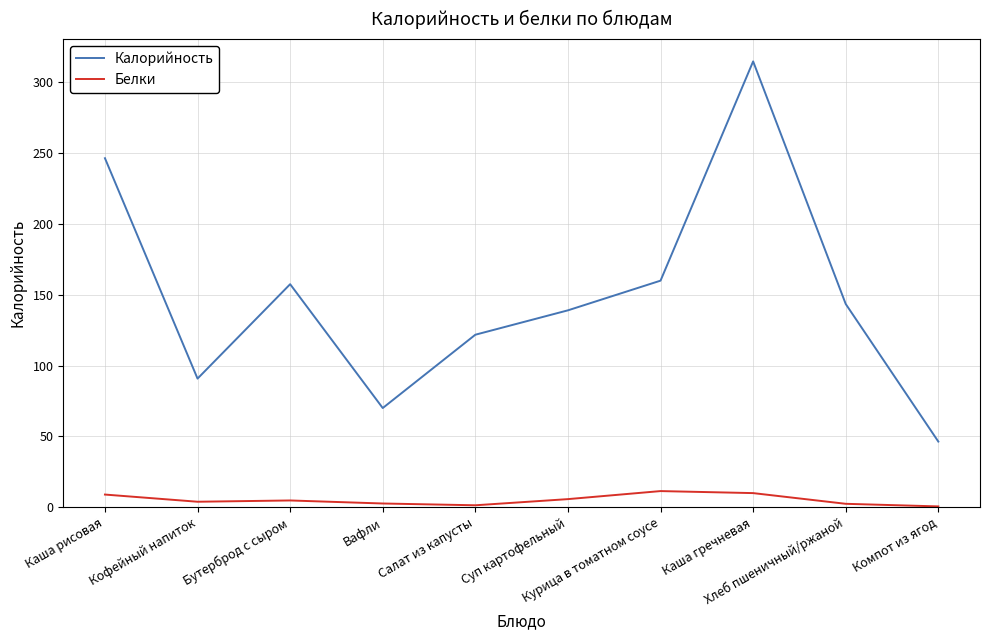

Rank the series by their maximum value, from lowest to highest.

Белки, Калорийность